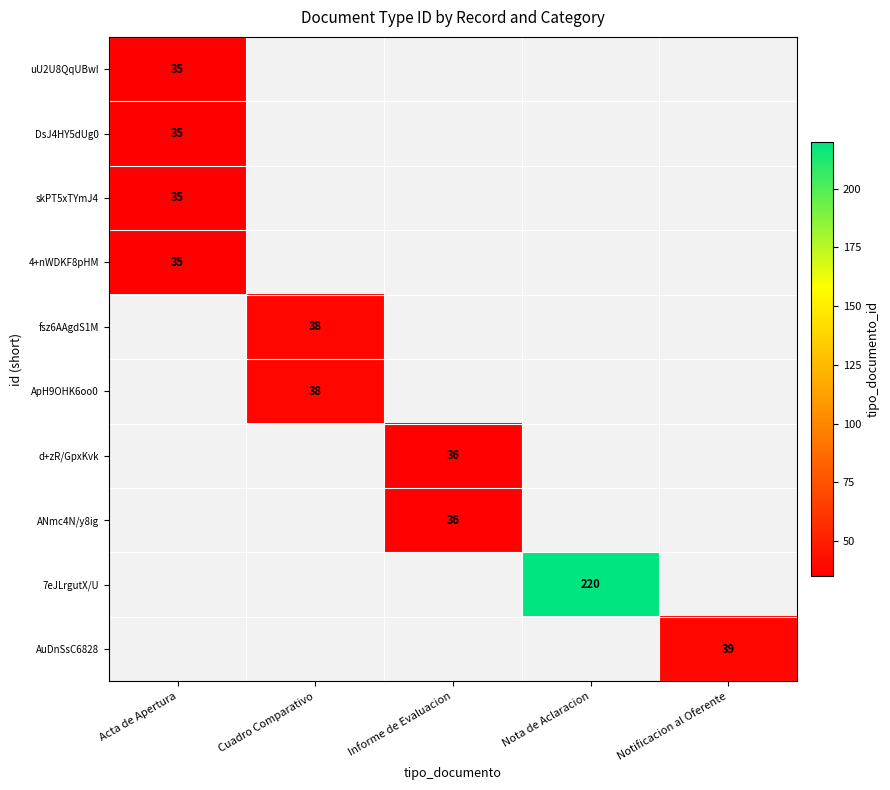

True or false: 4+nWDKF8pHM has a value of 54 at Acta de Apertura.

False